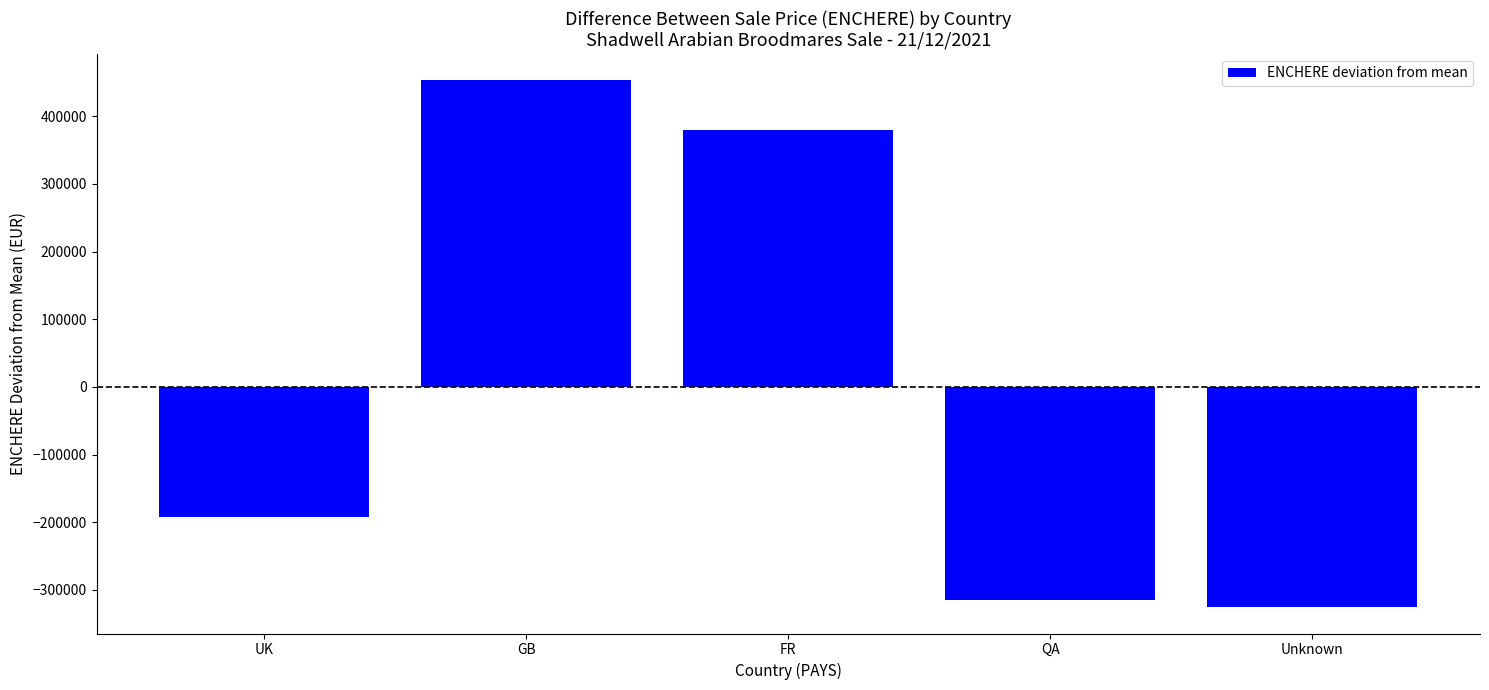

The chart shows a value of 453400 at GB. True or false?

True